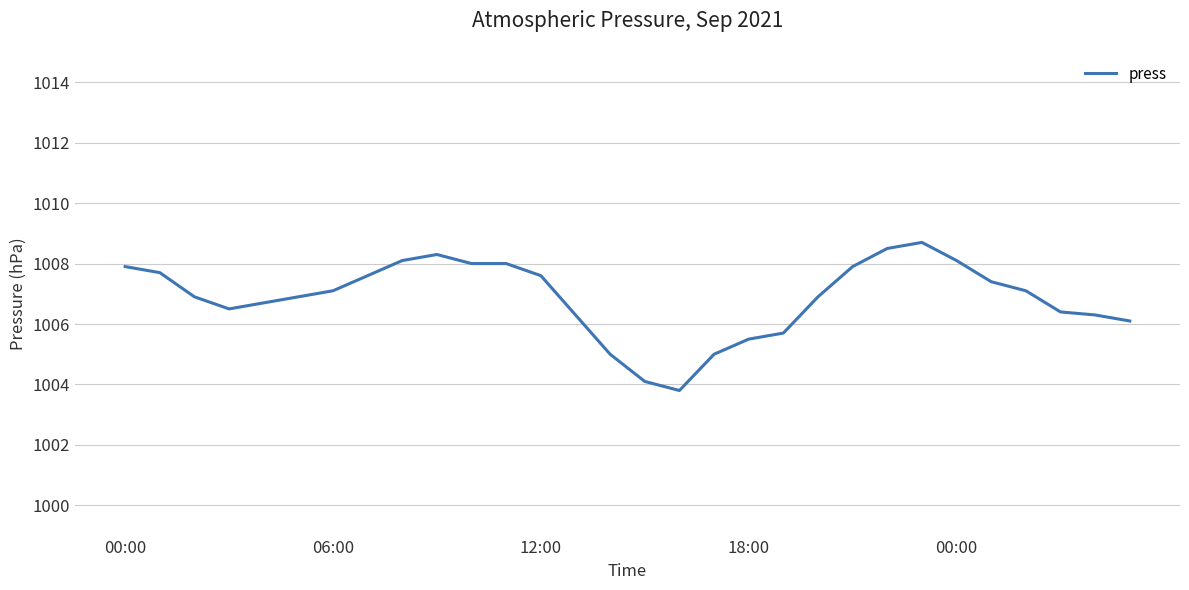

What is the greatest value displayed?

1008.7